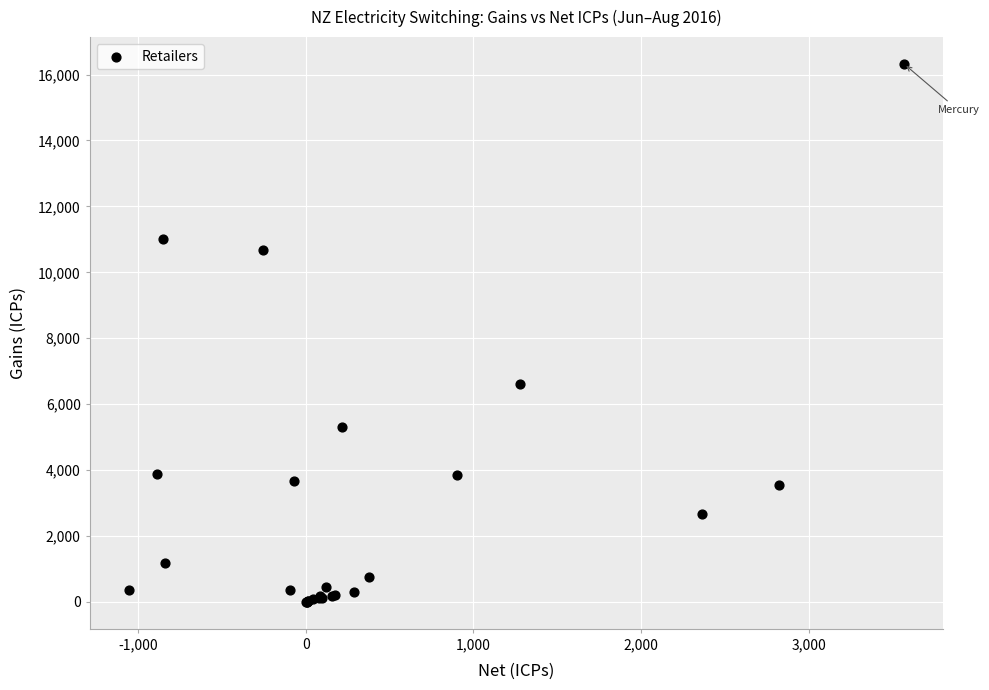

What Y value in the scatter plot is closest to 8160?

6618